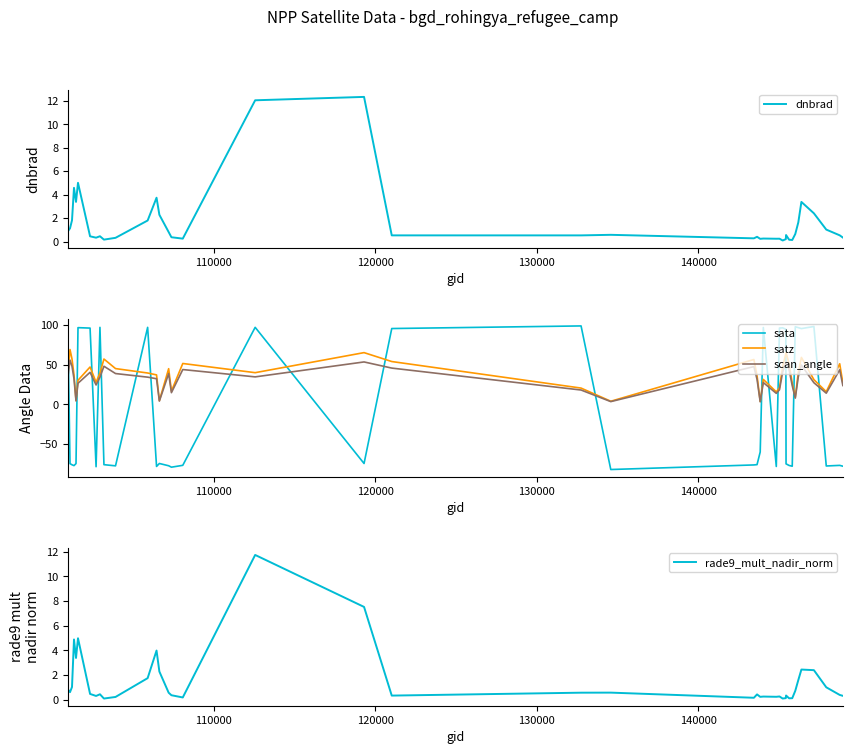

How many values in the scan_angle series are below 34?

19